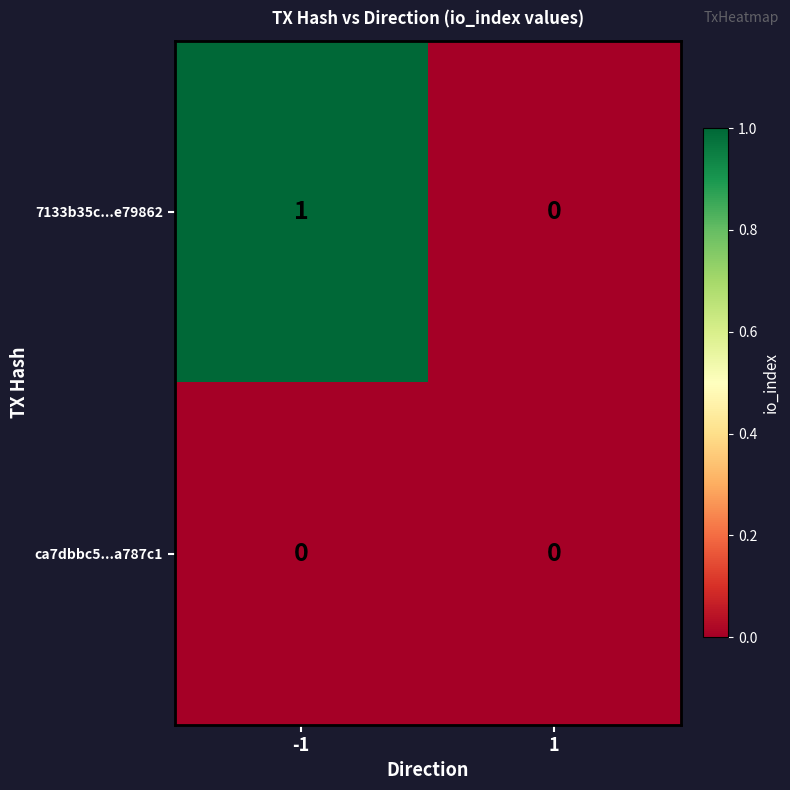

Which series changed the most between -1 and 1?

7133b35c...e79862